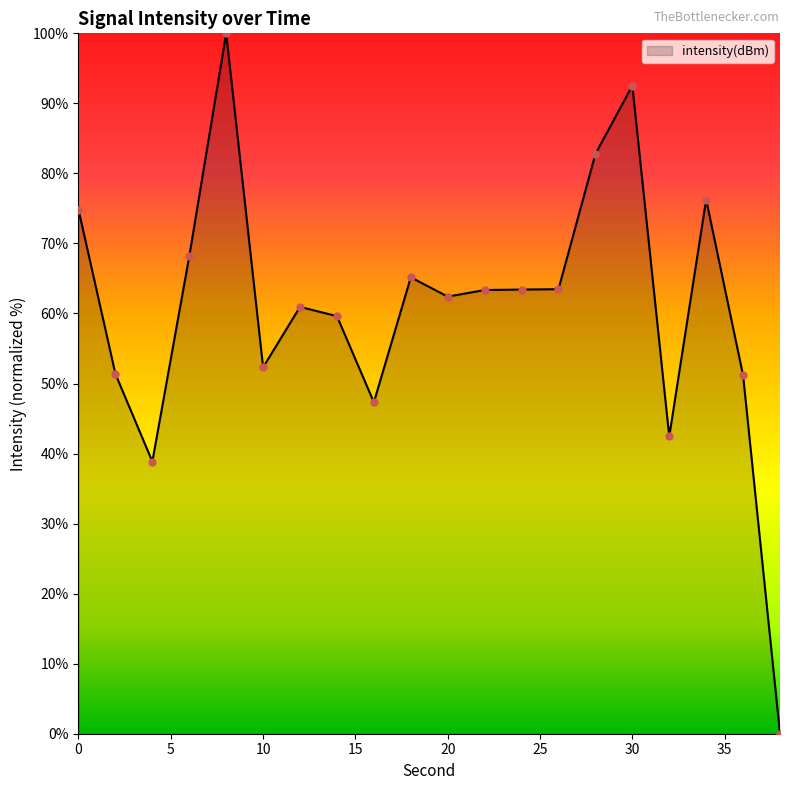

What is the greatest value displayed?

100.0